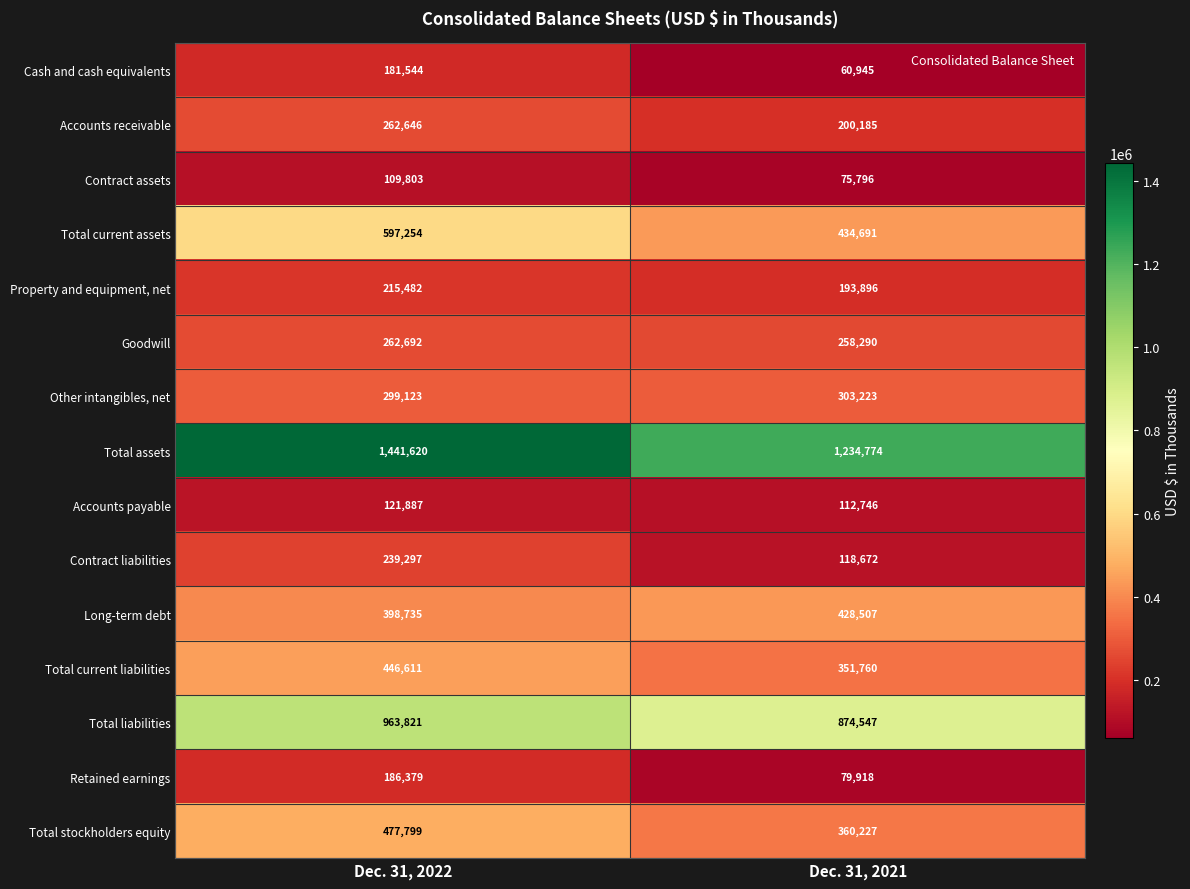

What is the approximate value of Total current assets at Dec. 31, 2021, to the nearest 100?

434700